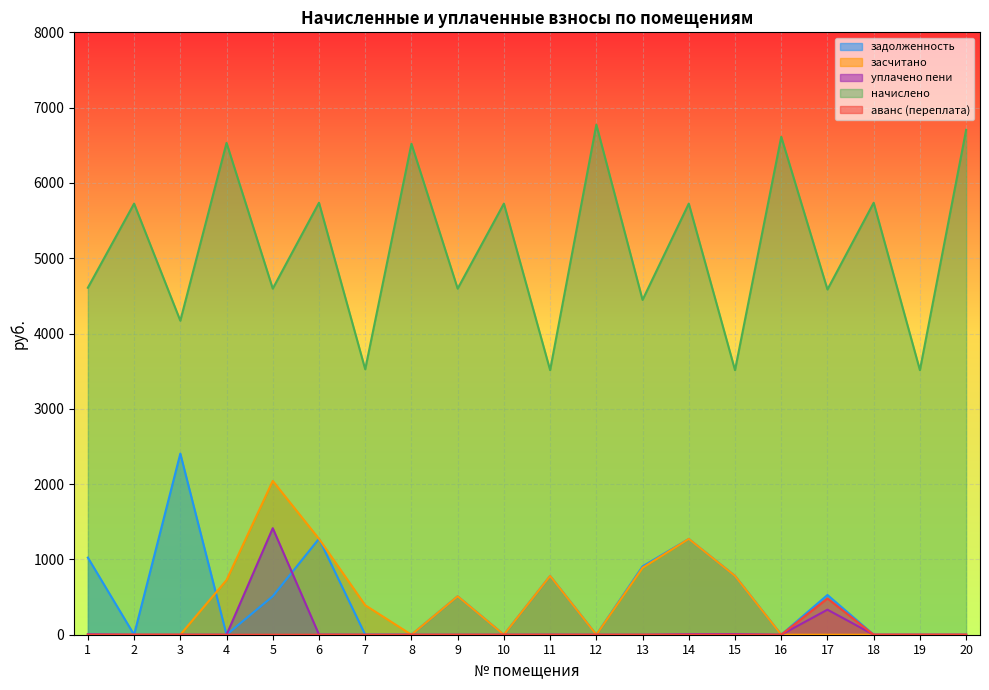

Between 4 and 16, which series saw the biggest shift?

засчитано